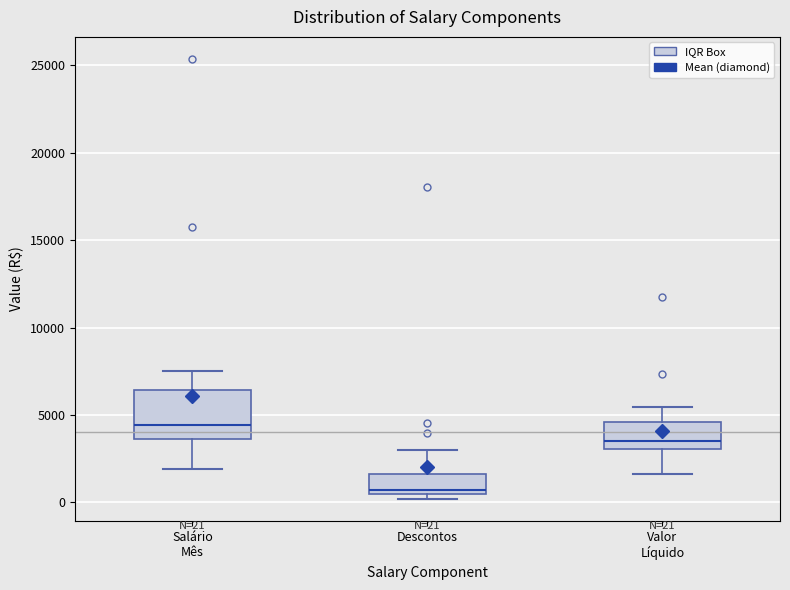

Which box is the tallest, from its lower edge to its upper edge?

Salário Mês